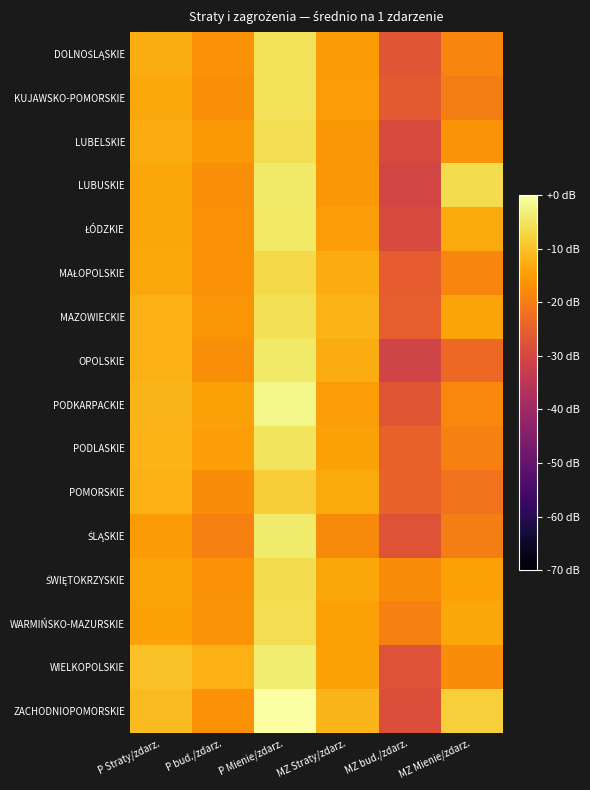

At which category is the sum across all series the highest?

P Mienie/zdarz.